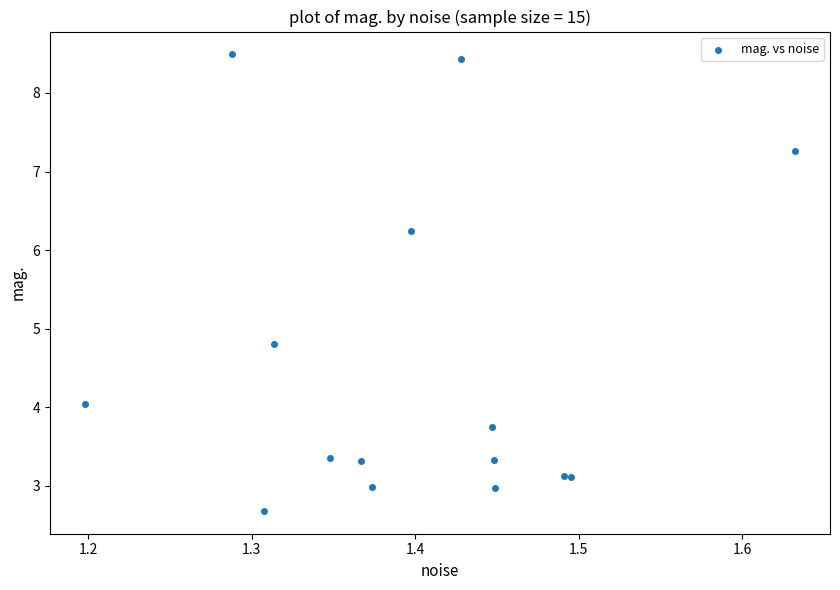

What Y value in the scatter plot is closest to 5?

4.8